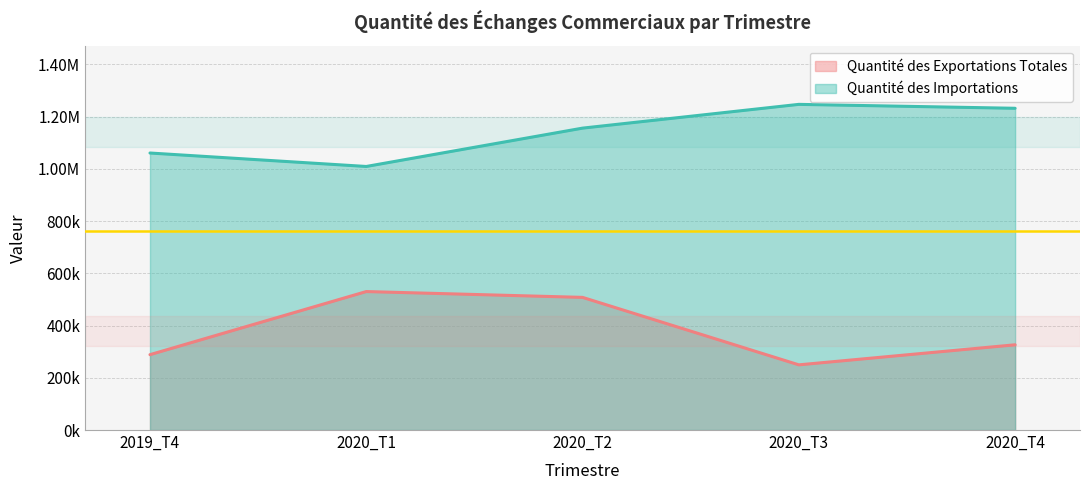

What are all the series names shown in the legend?

Quantité des Exportations Totales, Quantité des Importations